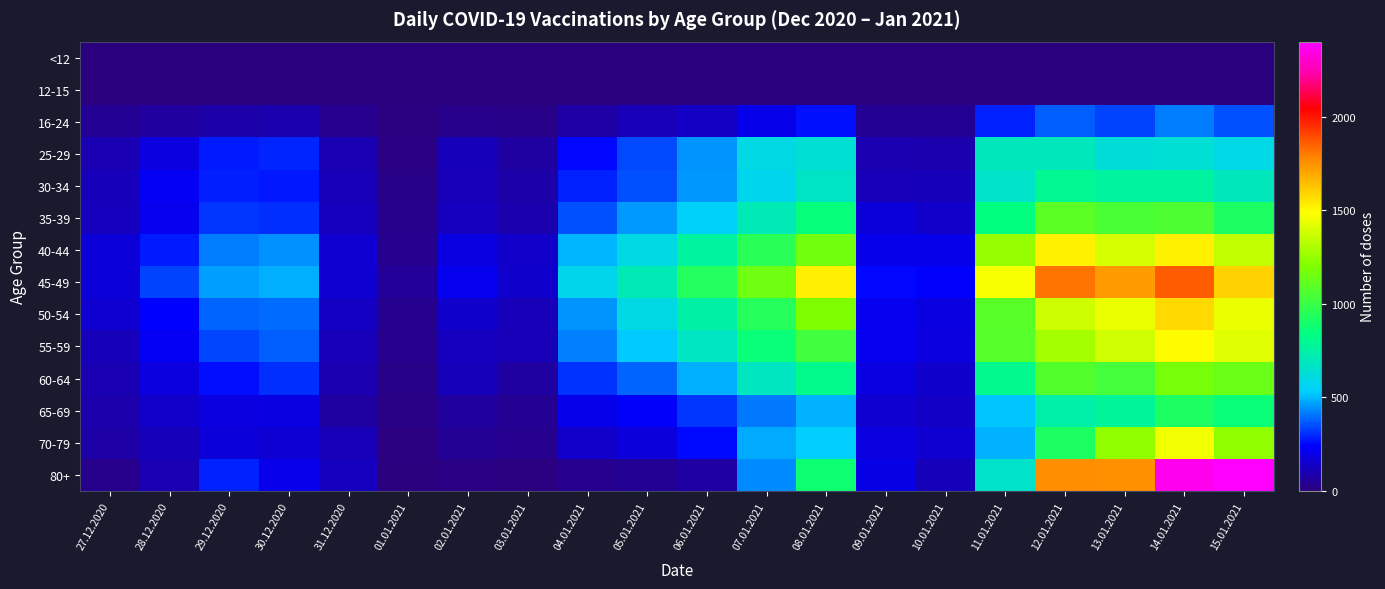

Which series has the largest total across all categories?

45-49